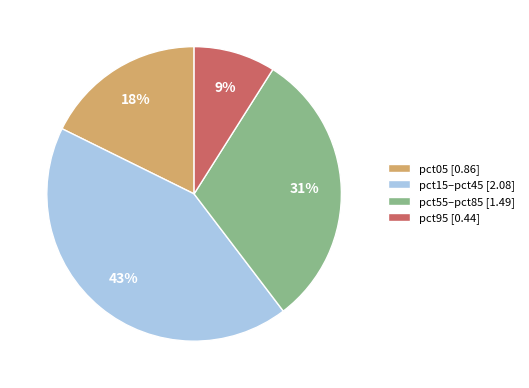

Which slice is the largest?

pct15–pct45 [2.08]